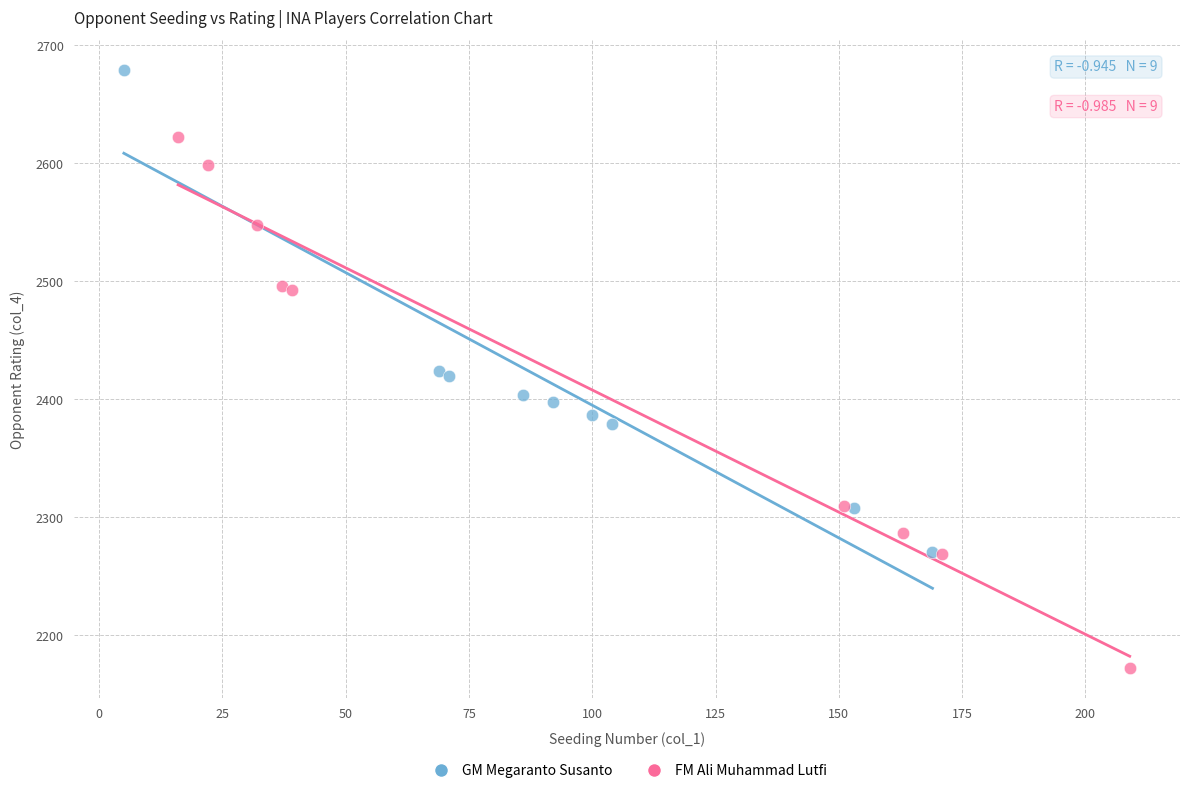

Which series contains the lowest Y value?

FM Ali Muhammad Lutfi